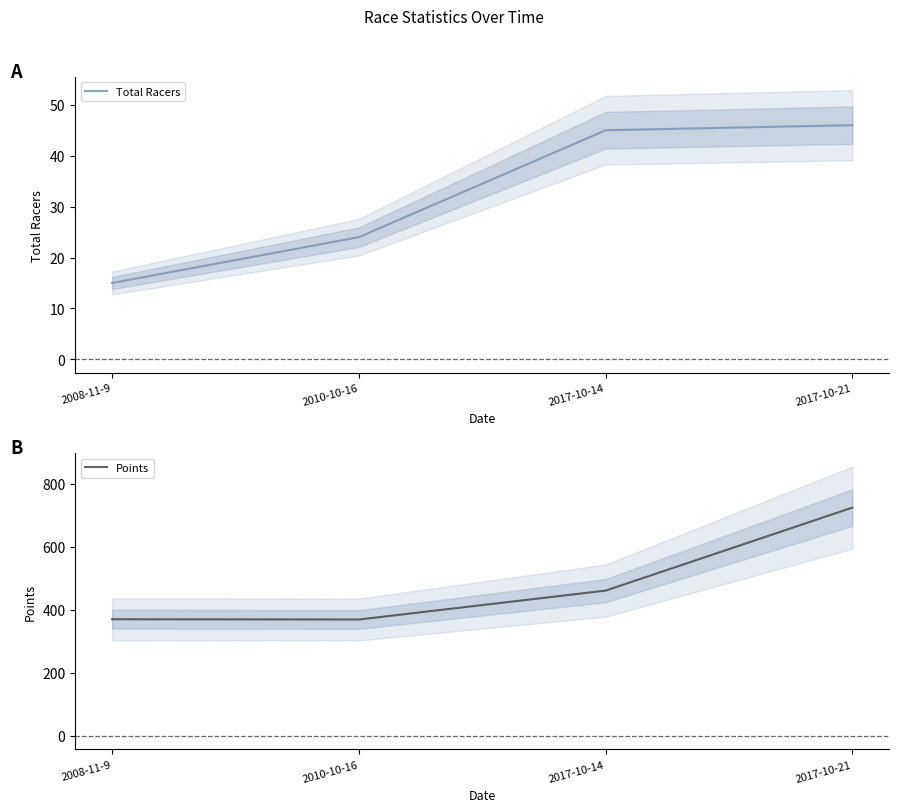

Rank the series at 2010-10-16 from highest to lowest value.

Points, Total Racers